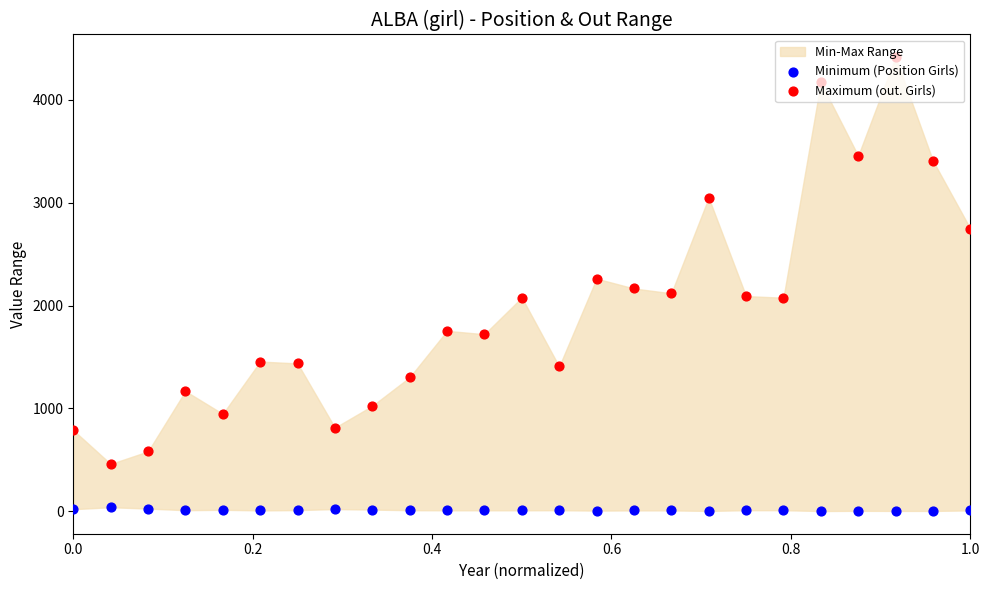

At how many categories does at least one series exceed 2003?

12